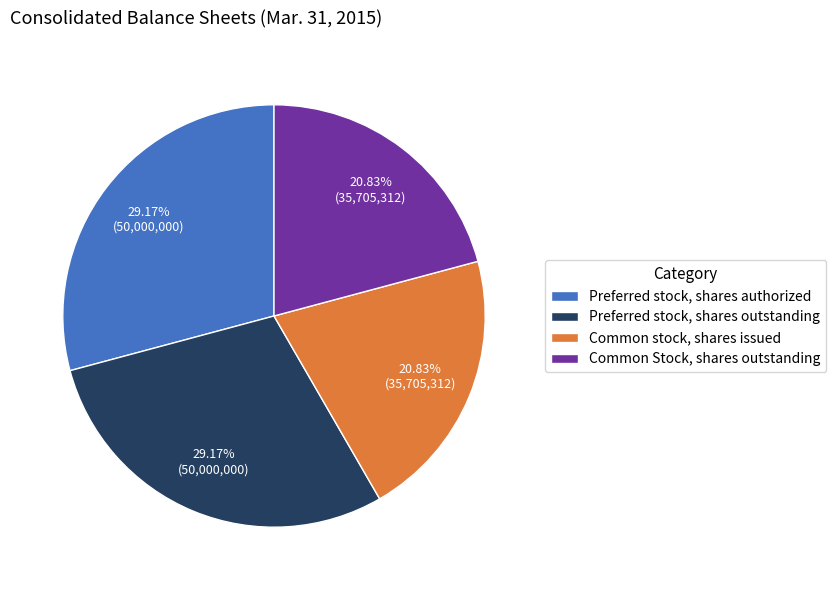

Is it true that Preferred stock, shares authorized is 42% of the pie?

False